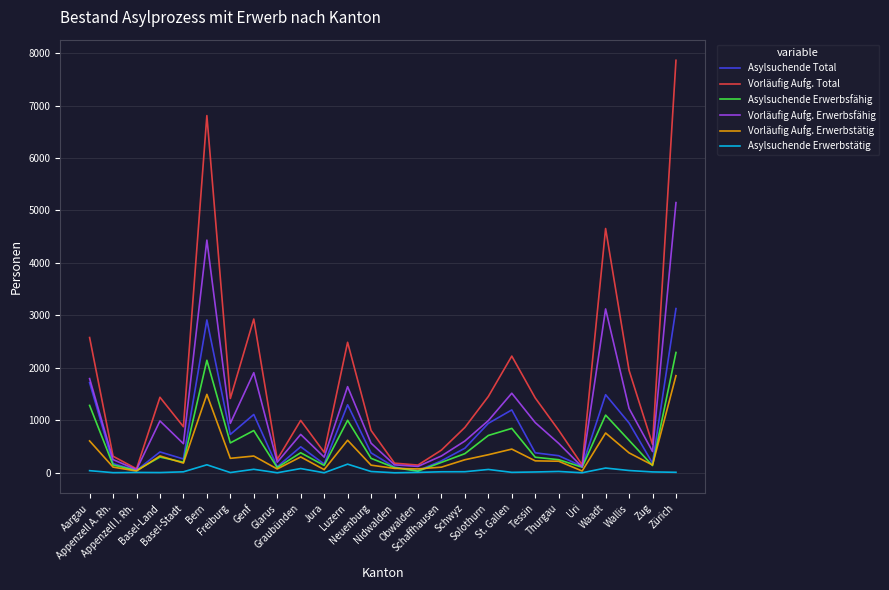

List the series in order of their peak value, lowest first.

Asylsuchende Erwerbstätig, Vorläufig Aufg. Erwerbstätig, Asylsuchende Erwerbsfähig, Asylsuchende Total, Vorläufig Aufg. Erwerbsfähig, Vorläufig Aufg. Total